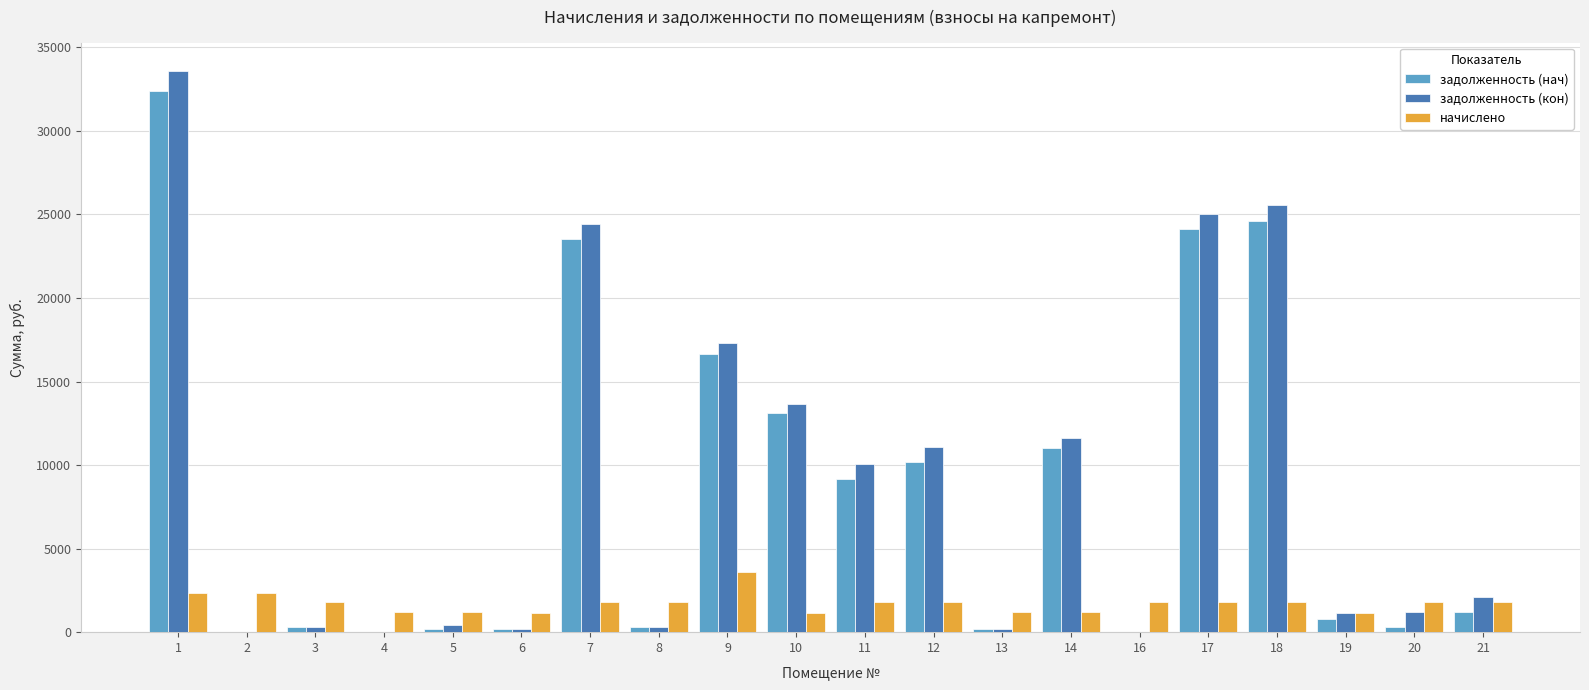

What is the maximum value shown in the chart?

33600.4